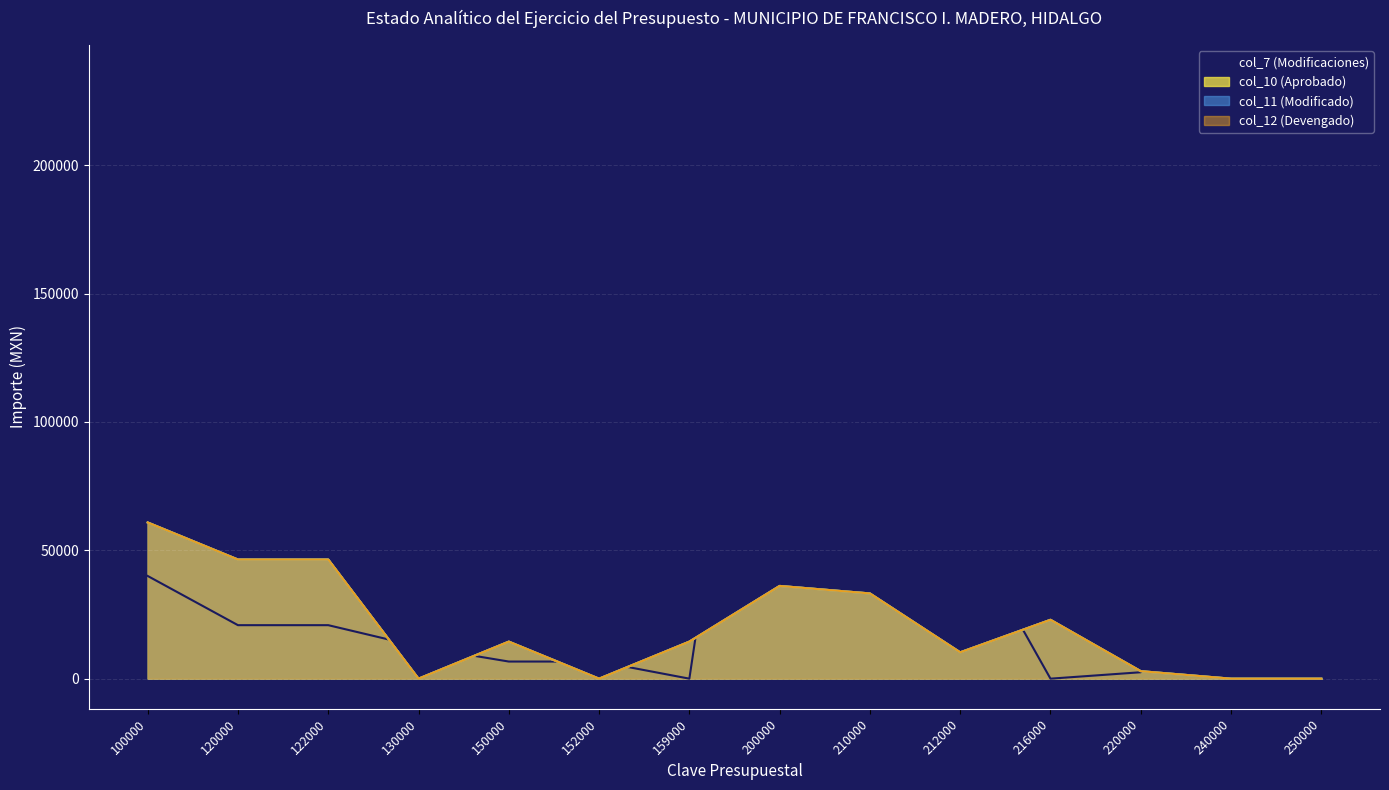

After their last crossing, which series has the higher values: col_7 (Modificaciones) or col_12 (Devengado)?

col_7 (Modificaciones)